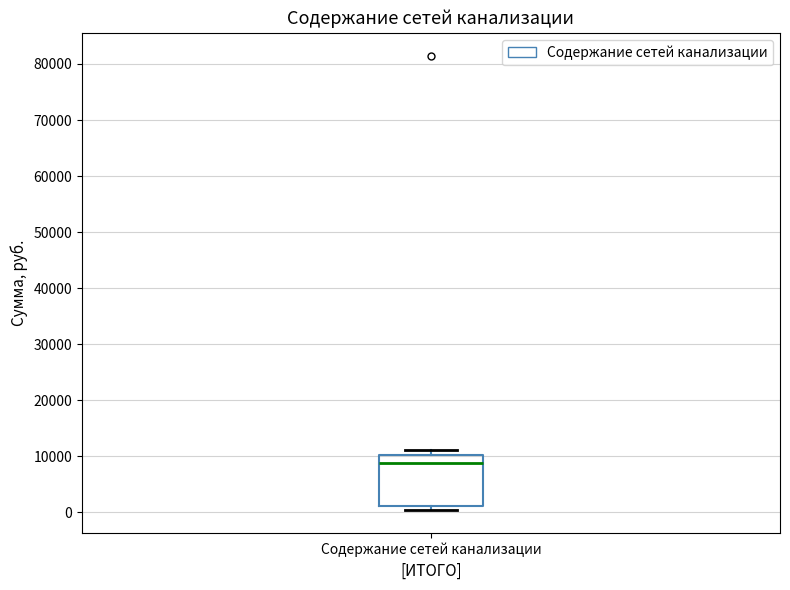

Read this box plot against the y-axis: the position of the median line, the range covered by the box, and the ends of both whiskers. The values are not printed on the chart, so give them approximately, as read against the axis.

median 9000, box 1000 to 10000, whiskers 0 to 11000